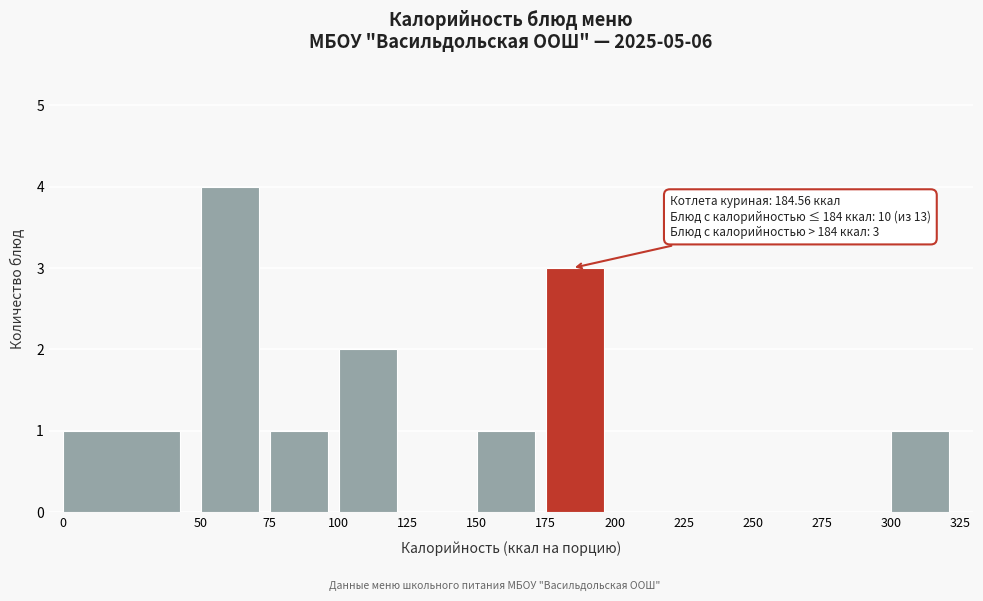

Over which range of the x-axis is the bar tallest?

50 to 75